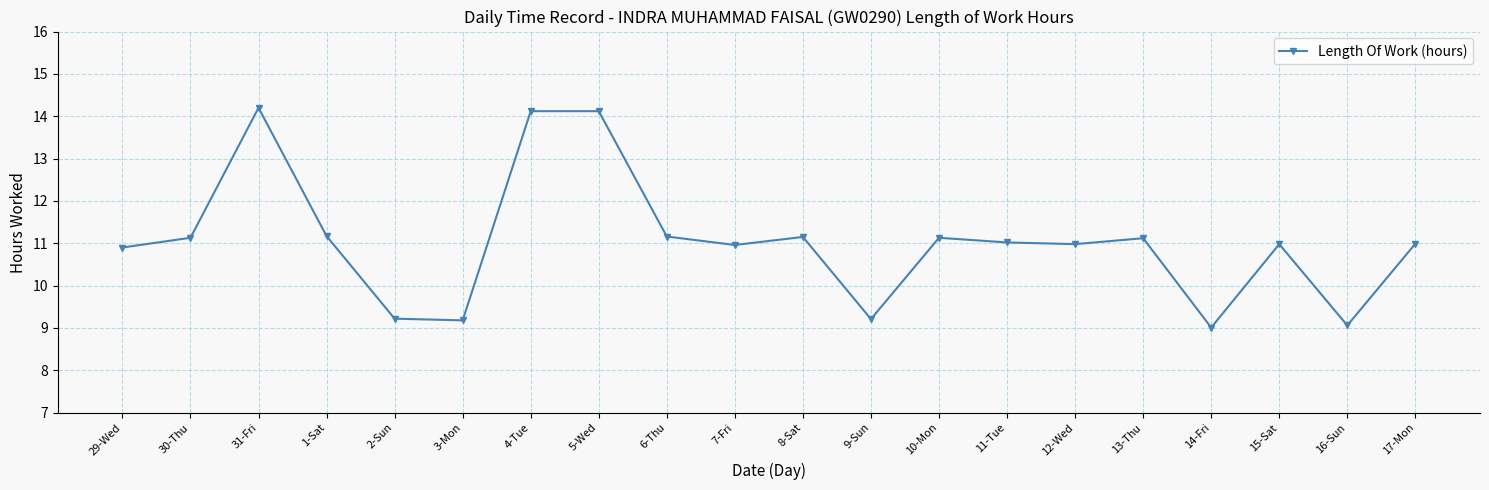

What is the greatest value displayed?

14.2